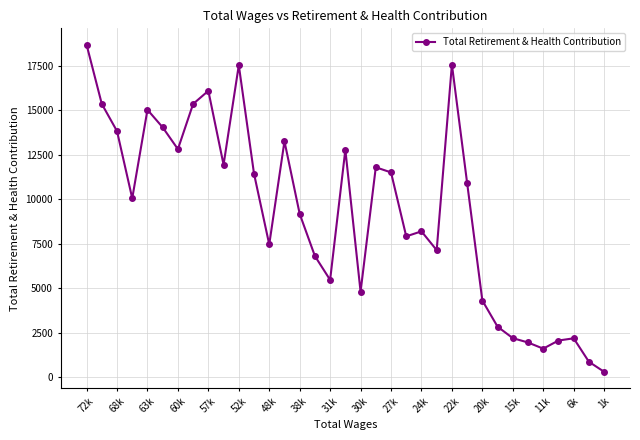

How many data points does each series have?

35